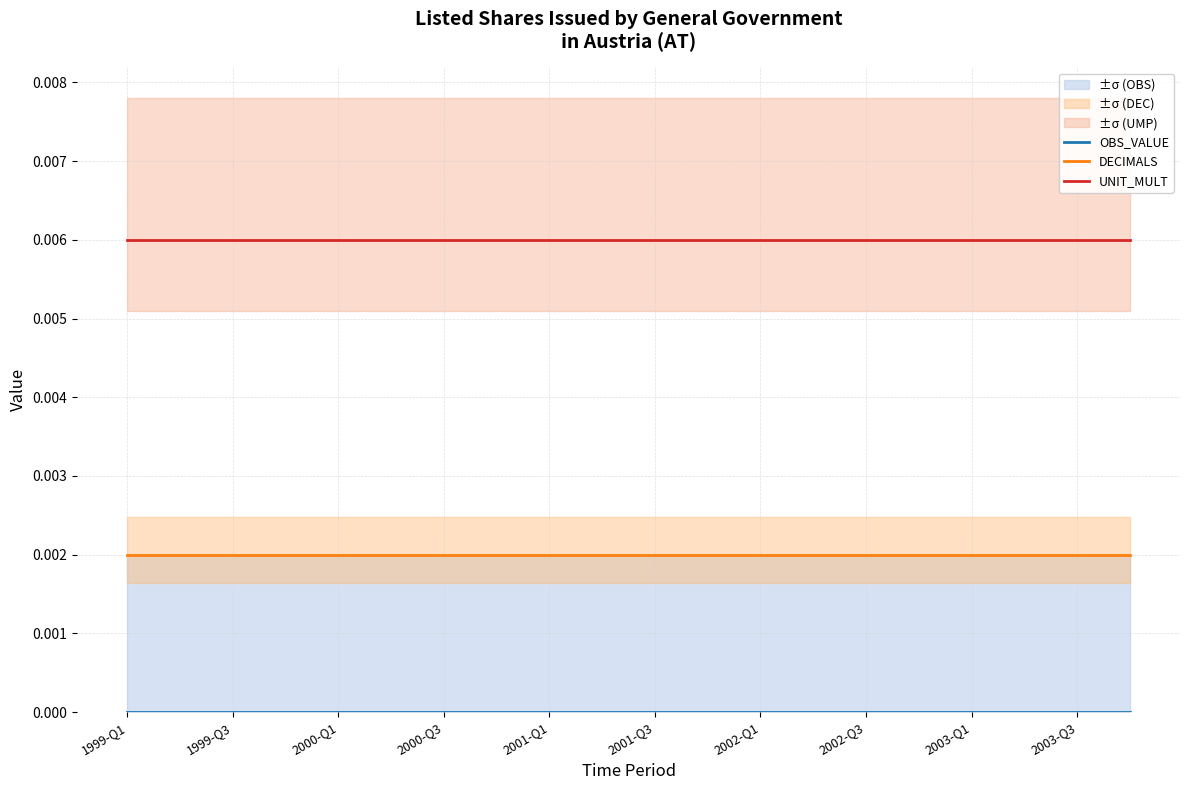

What are all the series names shown in the legend?

OBS_VALUE, DECIMALS, UNIT_MULT